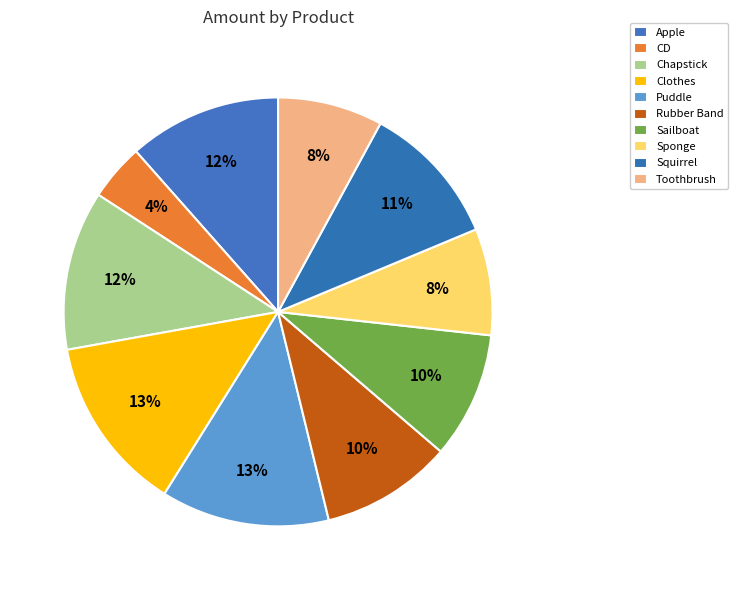

To the nearest percent, what portion does Puddle represent?

13%